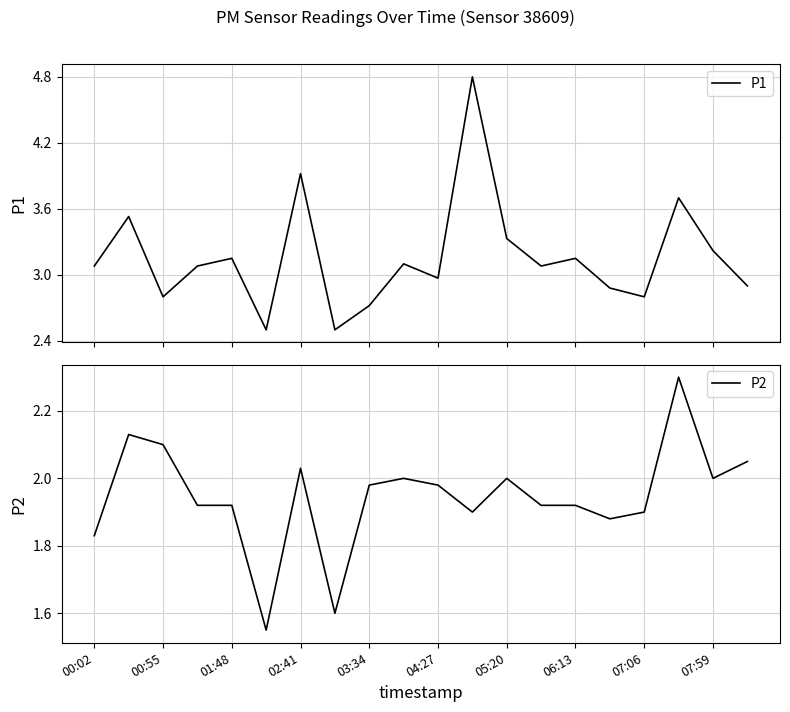

True or false: P1 and P2 cross at least once.

False